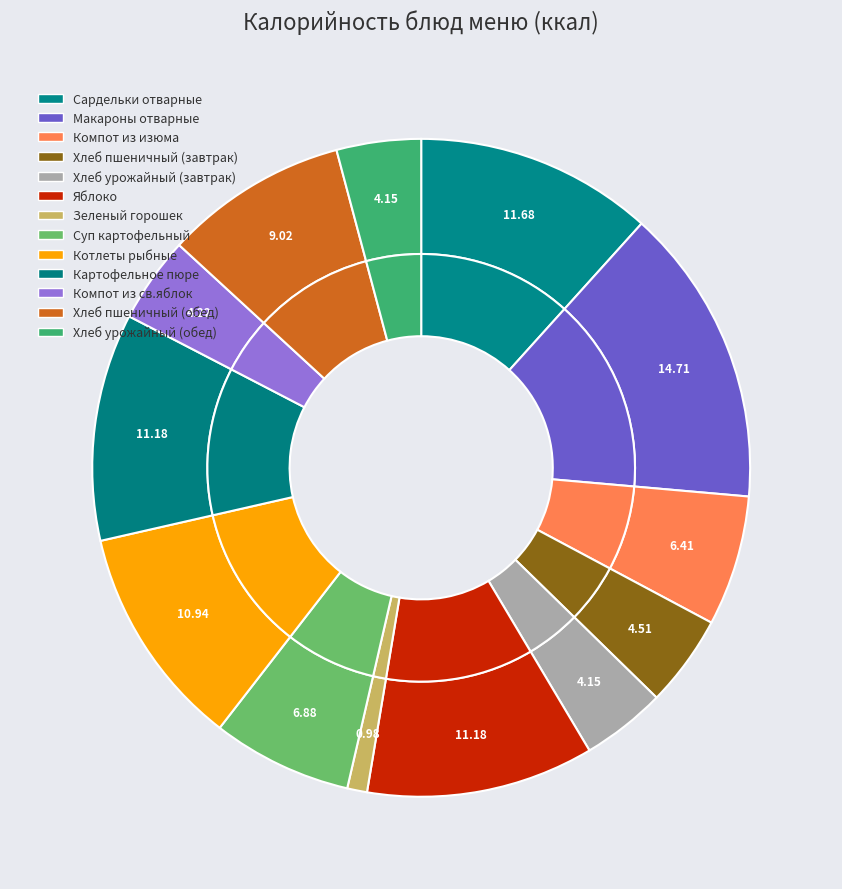

To the nearest percent, what portion does Суп картофельный represent?

7%